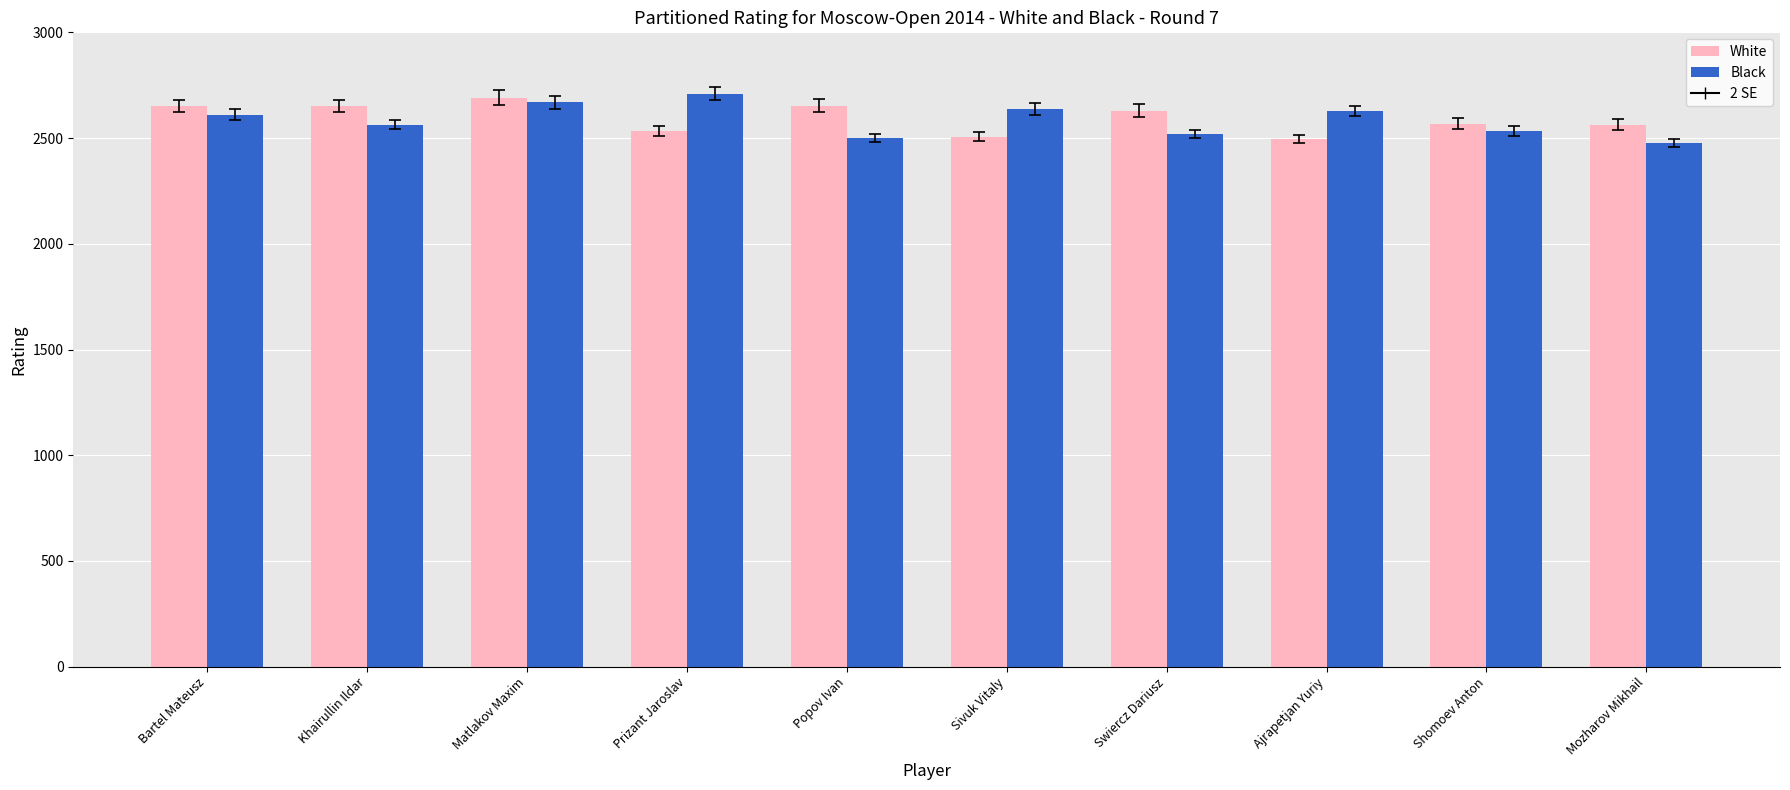

What is the total value across all series at Shomoev Anton?

5102